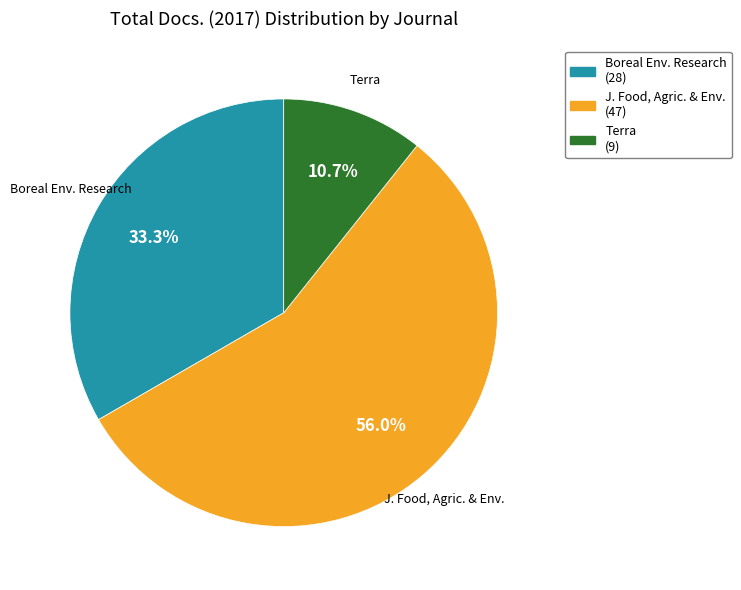

How many segments does this pie chart have?

3